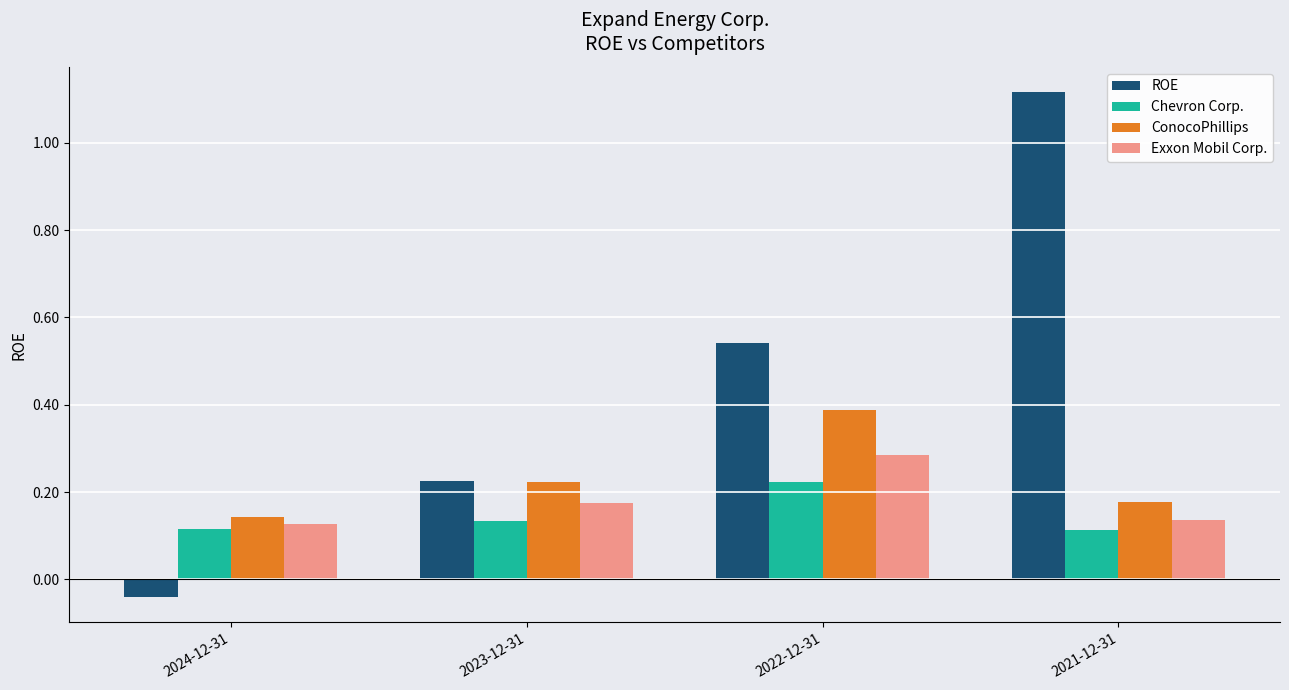

At which label does ROE reach its peak?

2021-12-31